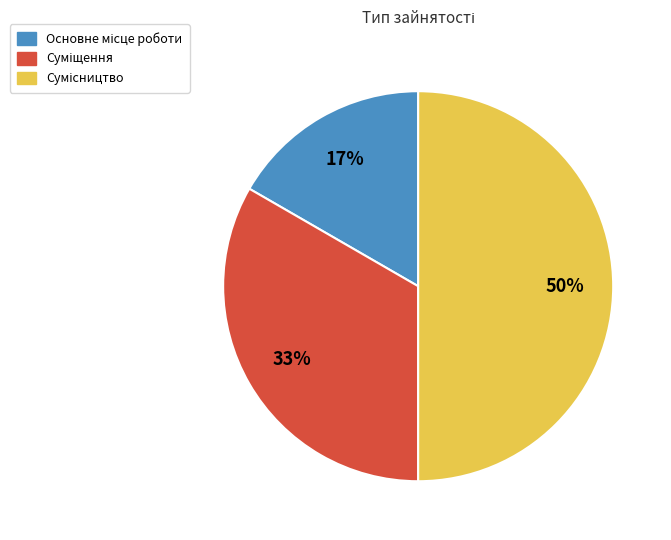

To the nearest percent, what is the difference between the largest and smallest slice percentages?

33%